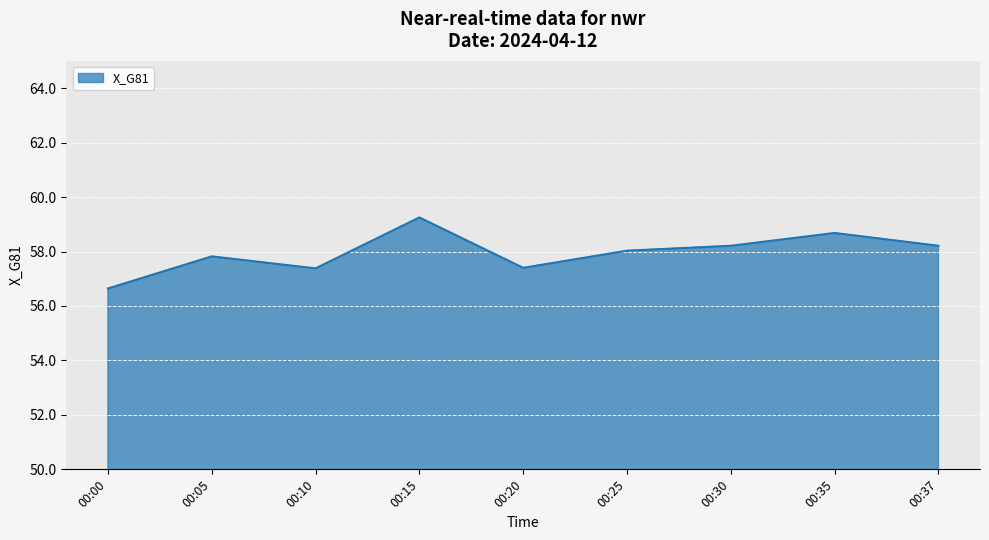

What is the average value?

58.0